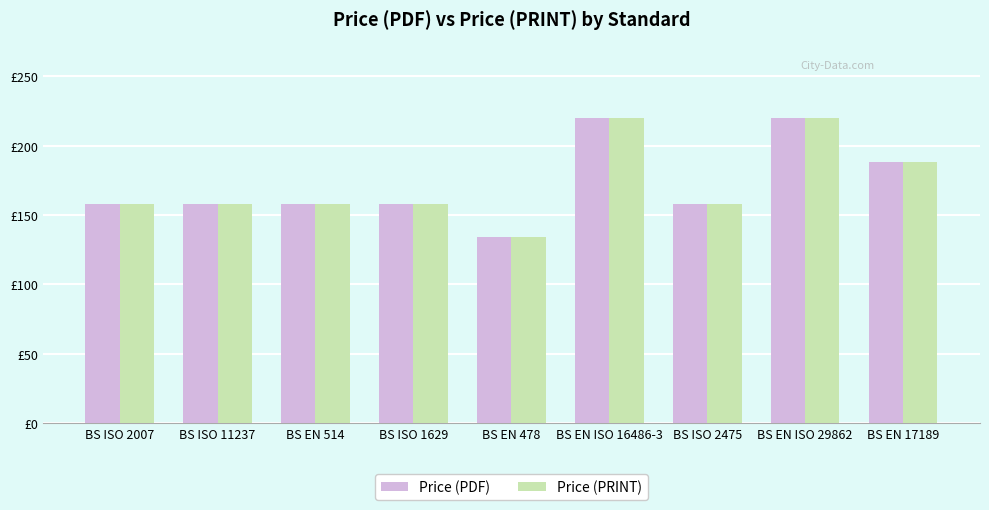

What are all the series names shown in the legend?

Price (PDF), Price (PRINT)